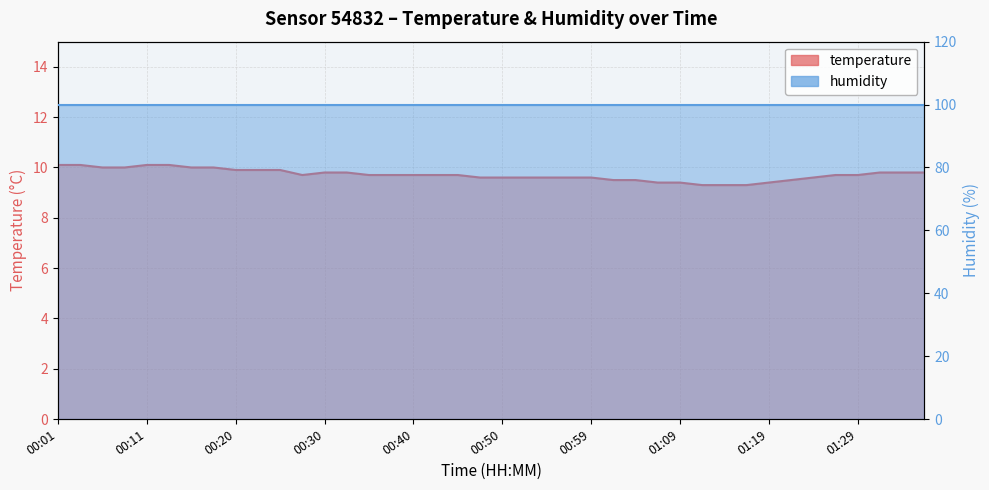

What is the average value?

9.7